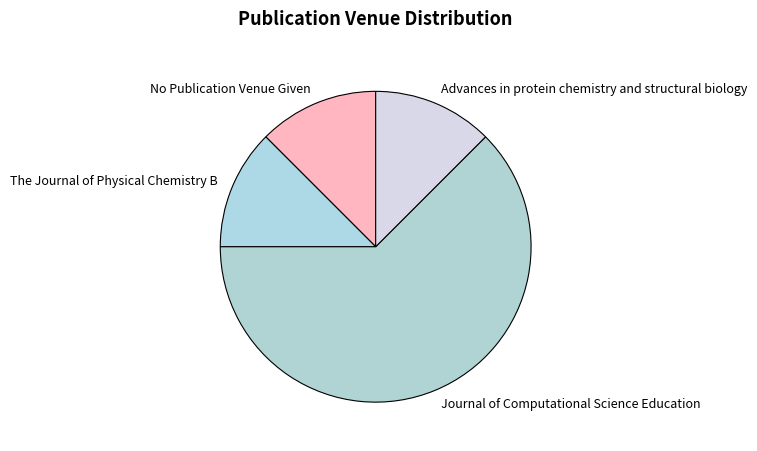

How many segments does this pie chart have?

4